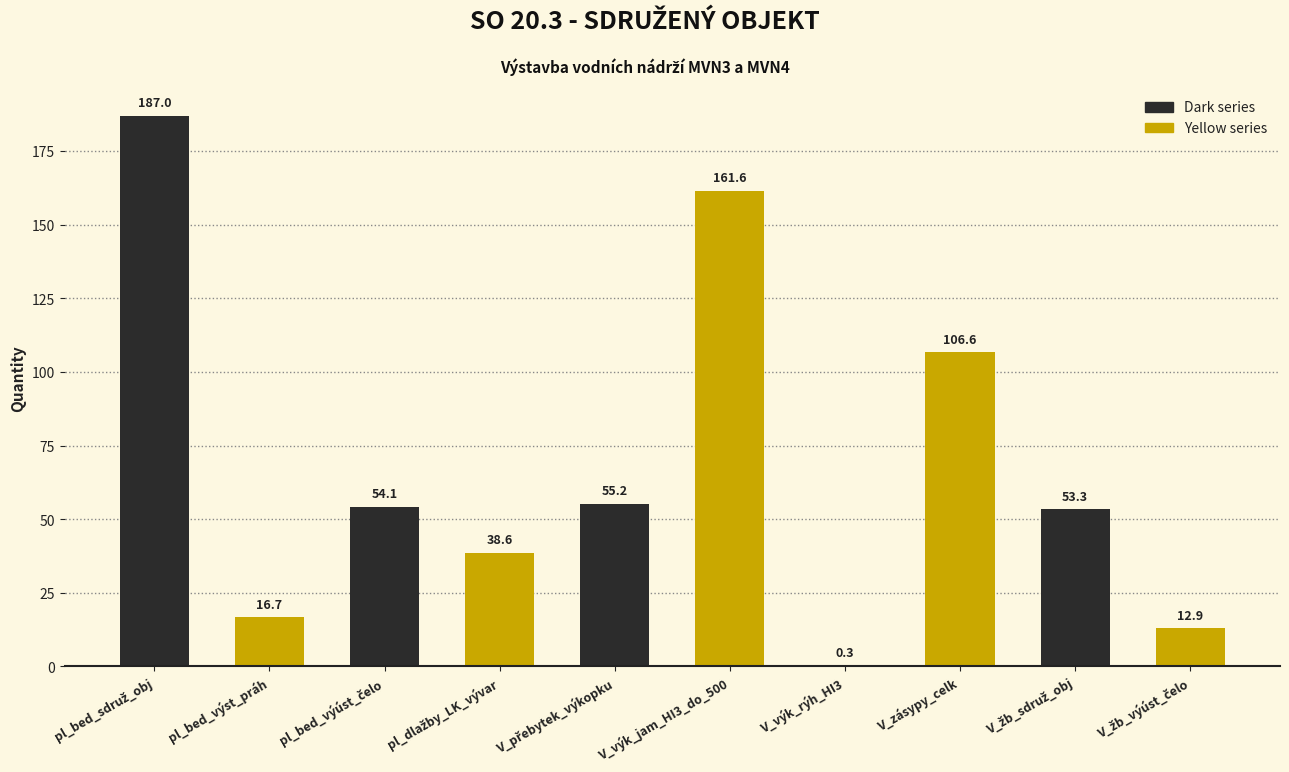

List the labels in order of value, smallest first.

V_výk_rýh_HI3, V_žb_výúst_čelo, pl_bed_výst_práh, pl_dlažby_LK_vývar, V_žb_sdruž_obj, pl_bed_výúst_čelo, V_přebytek_výkopku, V_zásypy_celk, V_výk_jam_HI3_do_500, pl_bed_sdruž_obj